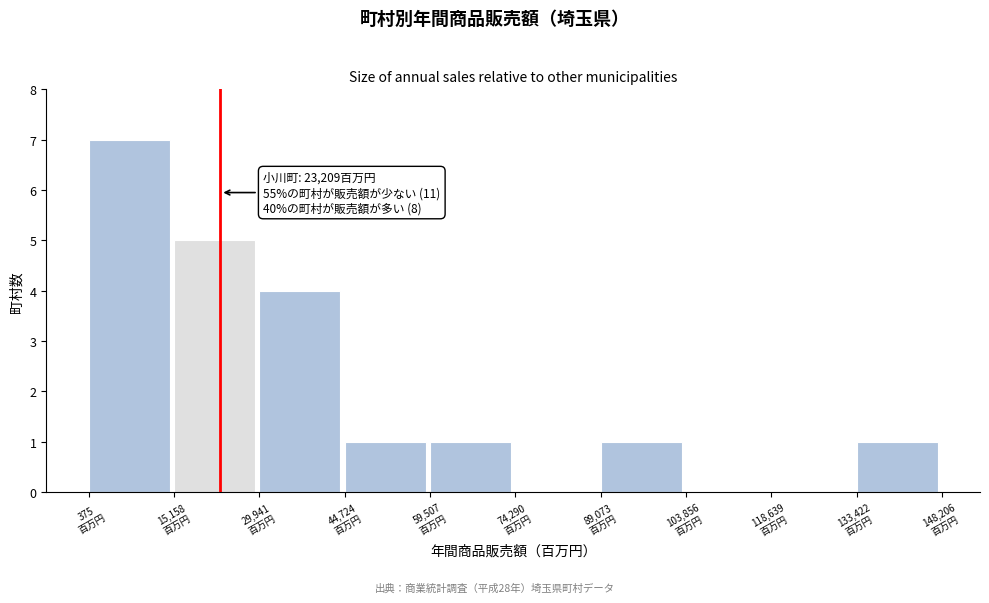

Which range on the x-axis has the tallest bar?

0 to 16000